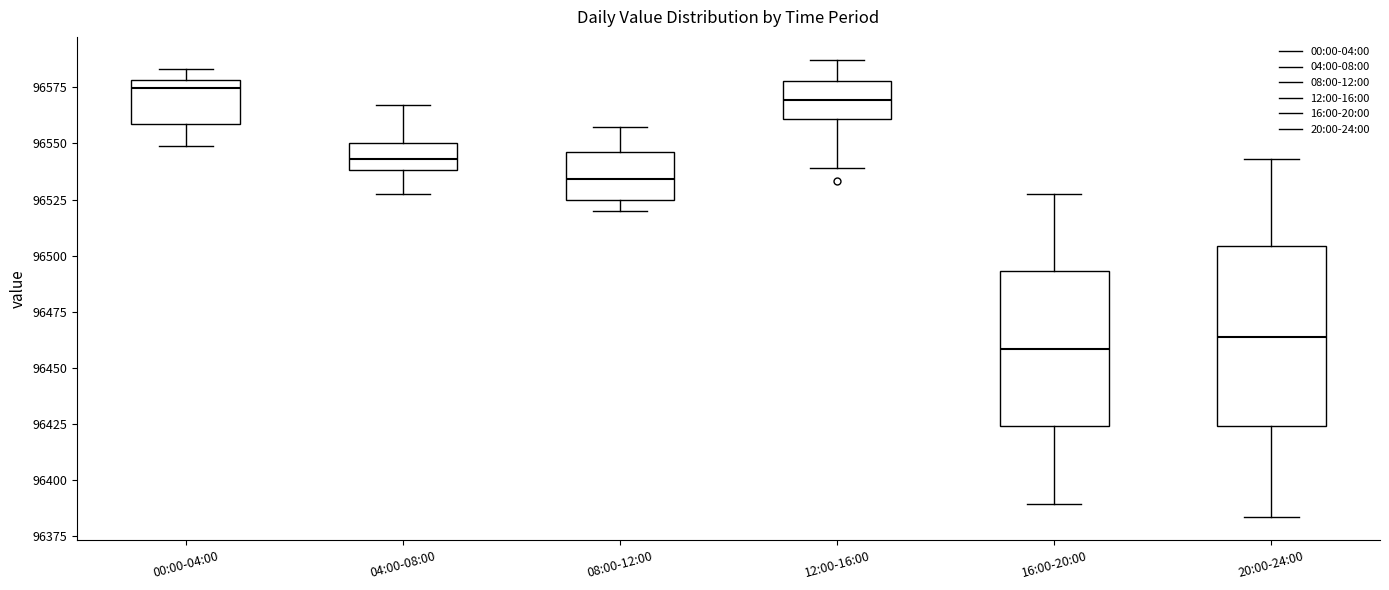

Which box is the tallest, from its lower edge to its upper edge?

20:00-24:00